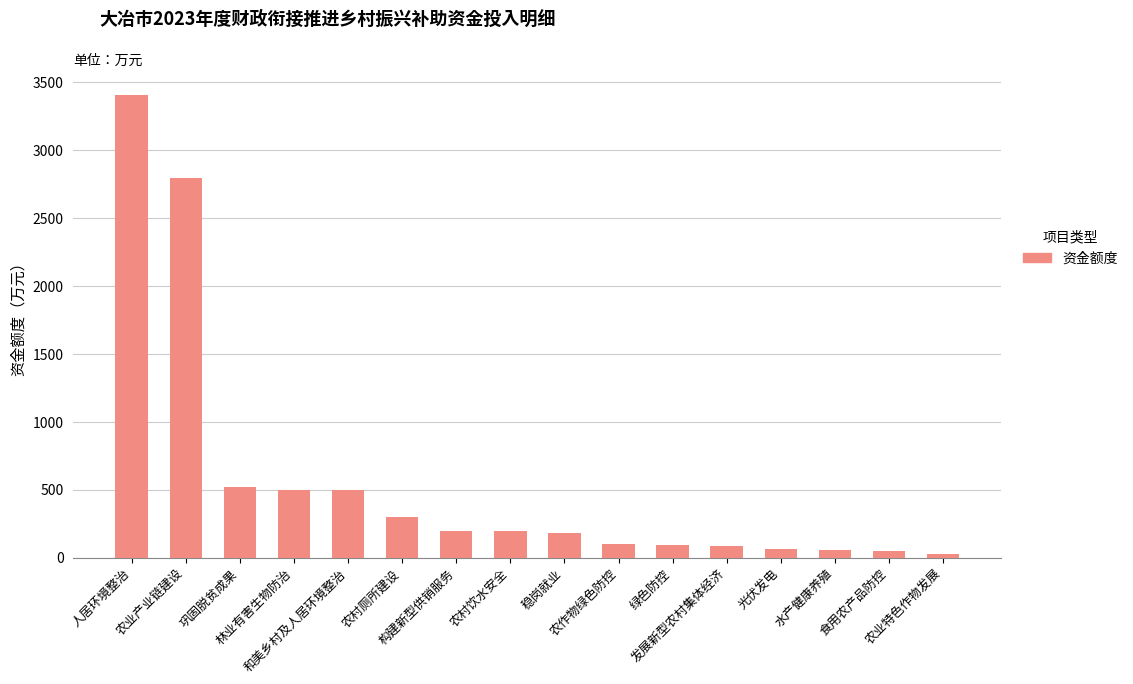

What is the greatest value displayed?

3405.6